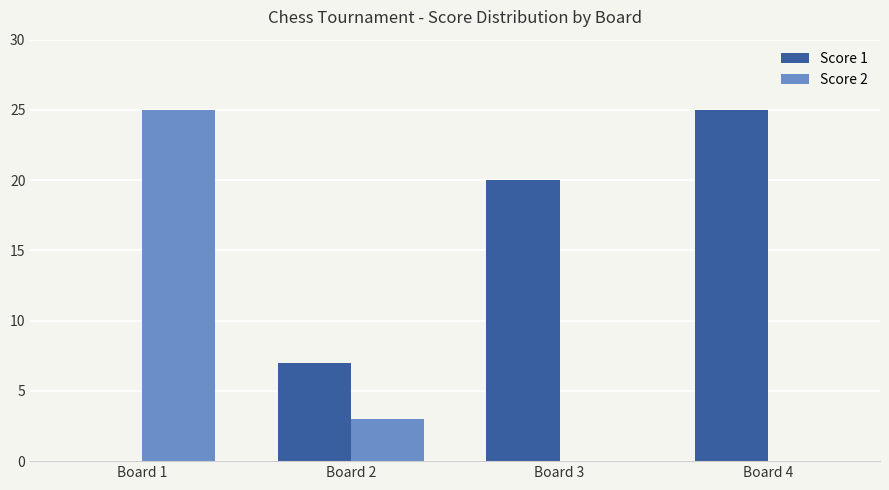

Is the value of Score 1 at Board 4 greater than the value of Score 2 at Board 3?

Yes